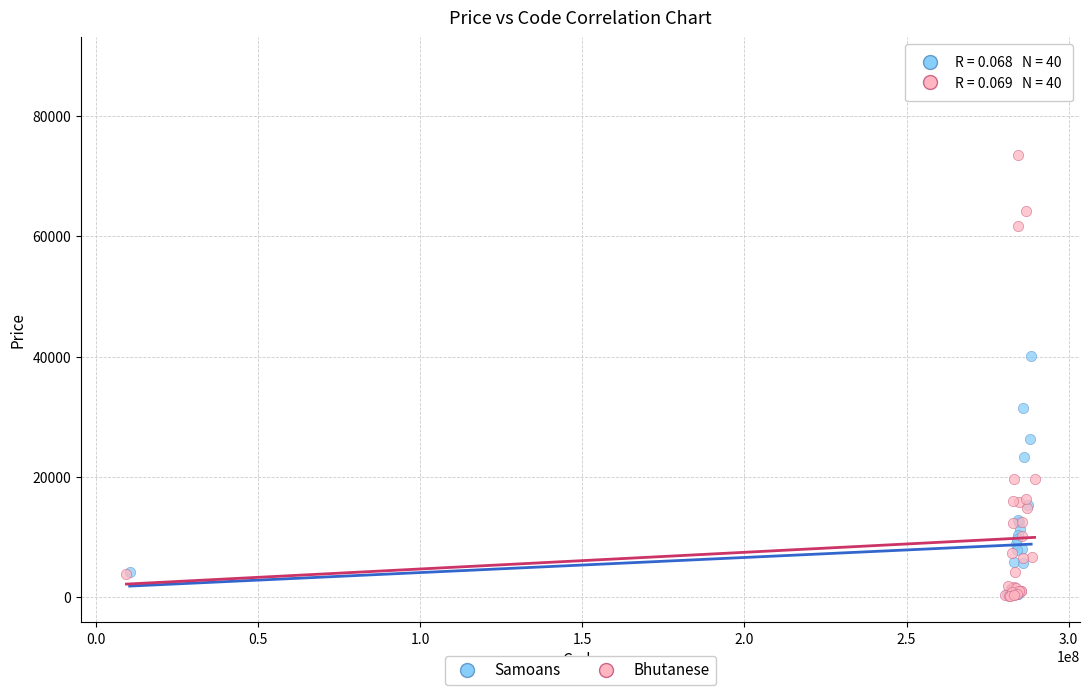

Which series has the widest spread of Y values?

Samoans